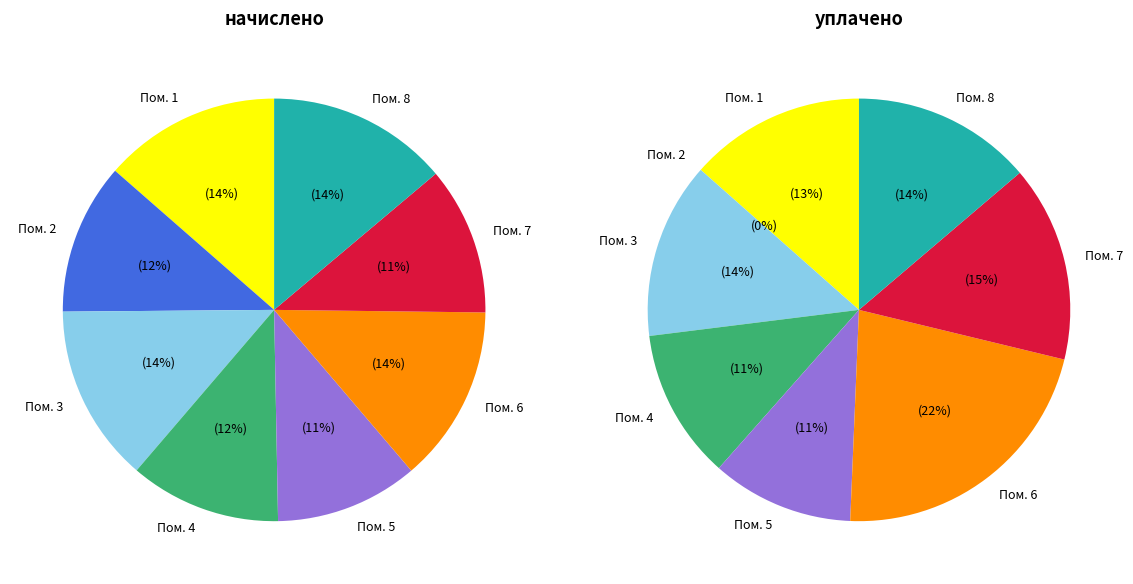

Does 7 account for over 50% of the chart?

No